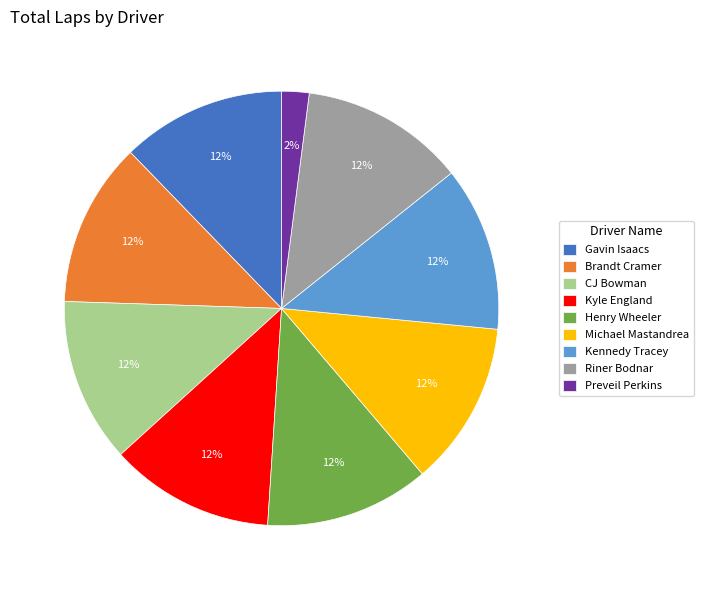

To the nearest percent, what portion does Henry Wheeler represent?

12%